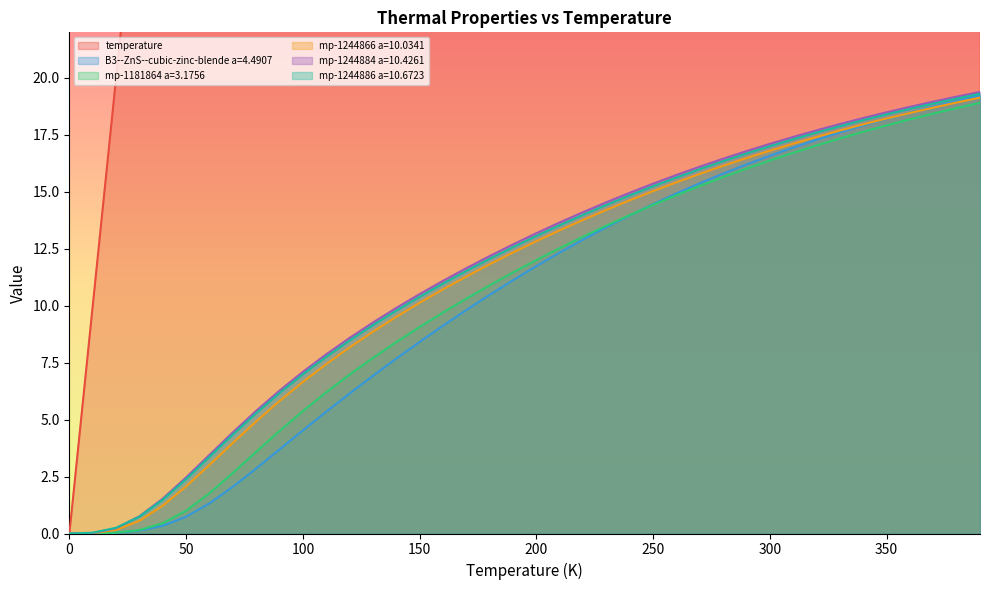

What is the difference between the mp-1244866 a=10.0341 values at 350 and 190?

5.9